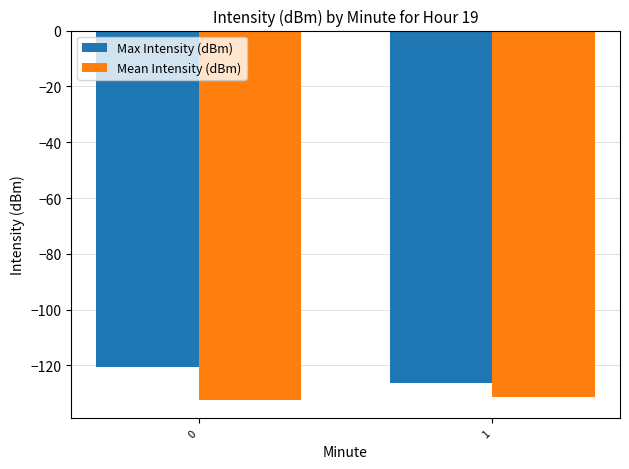

The Mean Intensity (dBm) series shows -197.0 at 1. True or false?

False